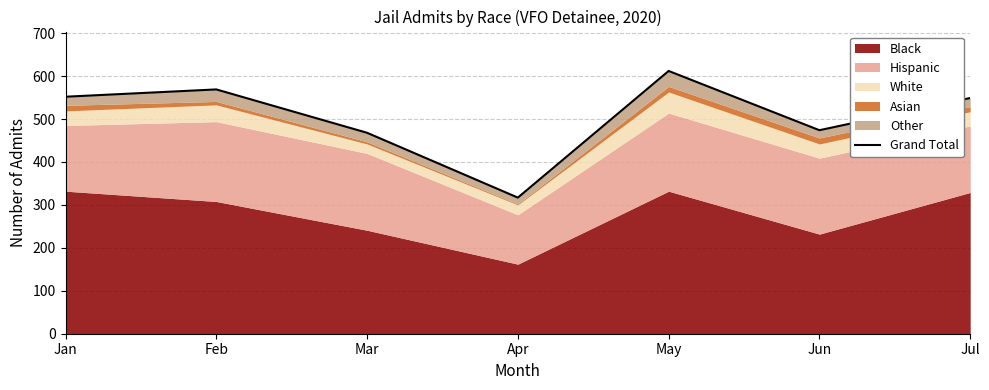

Rank the categories by value from lowest to highest.

Apr, Mar, Jun, Jul, Jan, Feb, May